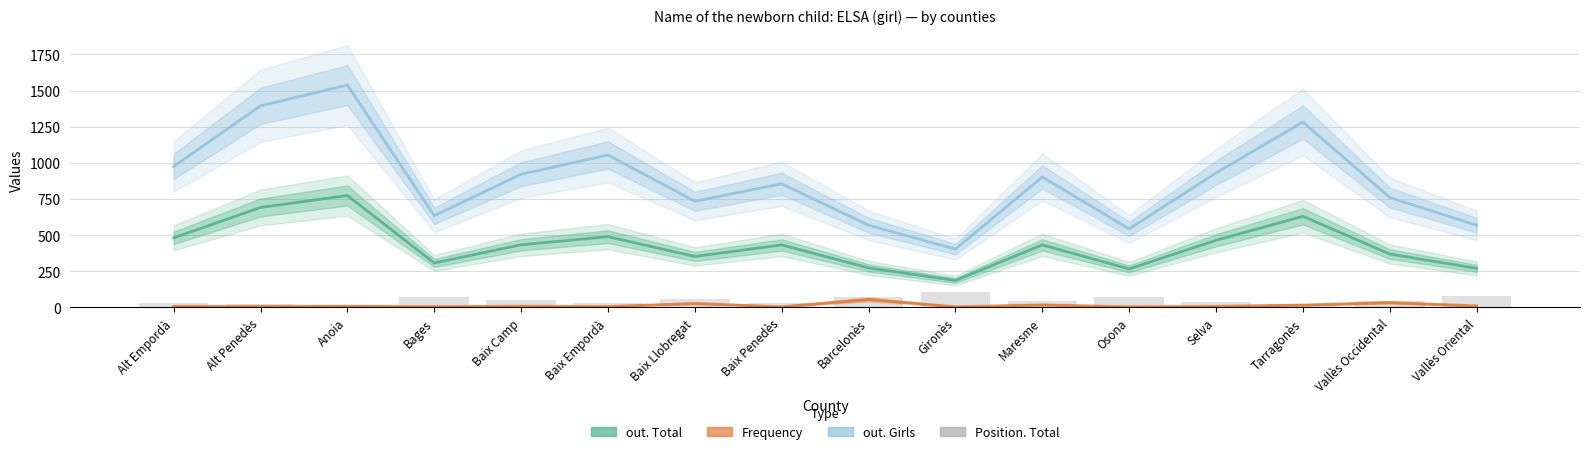

What is the sum of all out. Total values?

6849